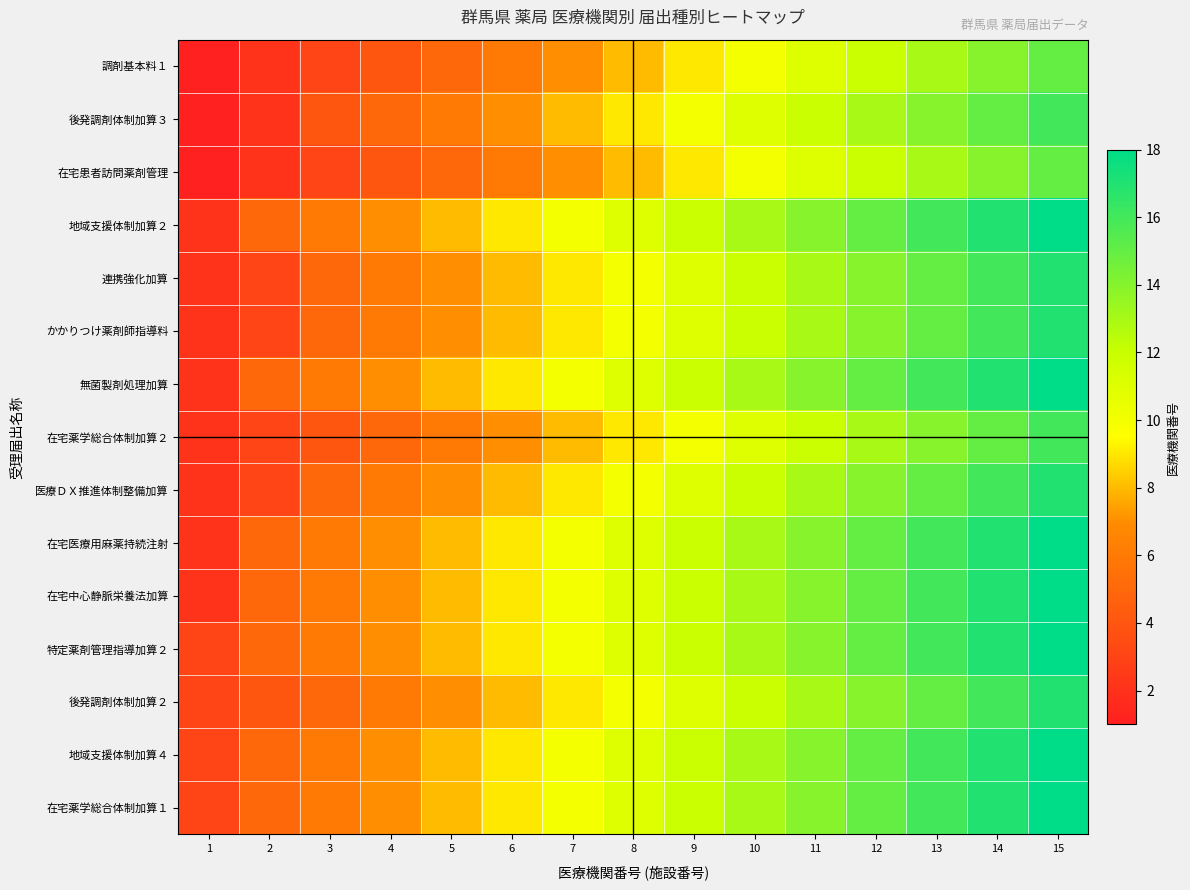

Rank the series by their maximum value, from highest to lowest.

地域支援体制加算２, 無菌製剤処理加算, 在宅医療用麻薬持続注射, 在宅中心静脈栄養法加算, 特定薬剤管理指導加算２, 地域支援体制加算４, 在宅薬学総合体制加算１, 連携強化加算, かかりつけ薬剤師指導料, 医療ＤＸ推進体制整備加算, 後発調剤体制加算２, 後発調剤体制加算３, 在宅薬学総合体制加算２, 調剤基本料１, 在宅患者訪問薬剤管理